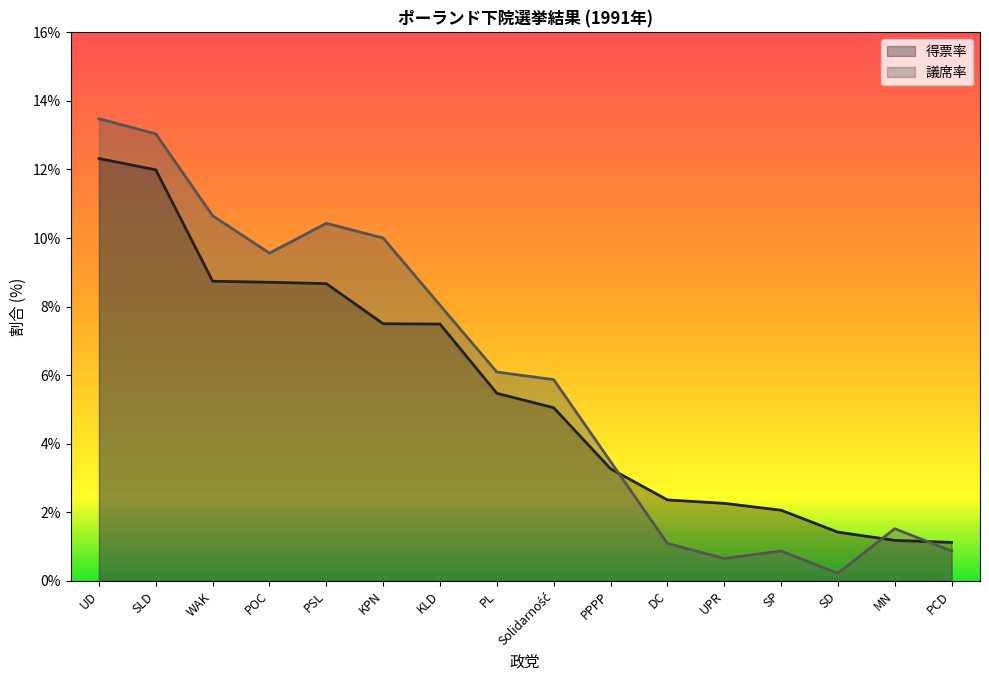

What is the sum of all 得票率 values?

89.6